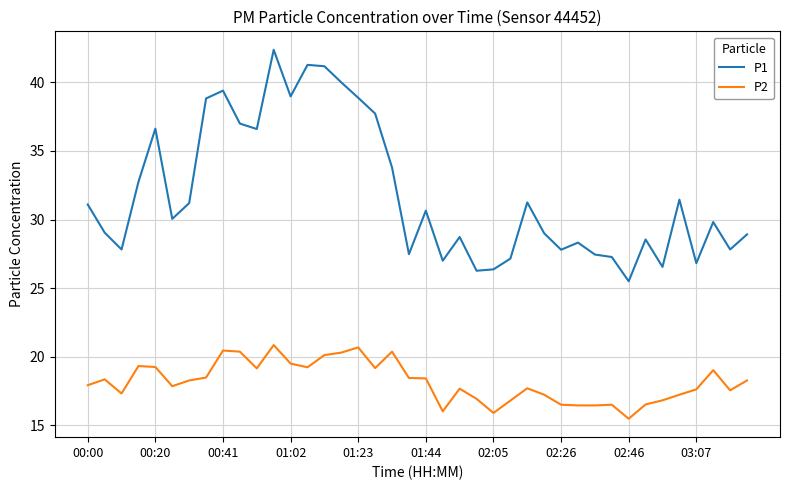

Which series has the largest range (max minus min)?

P1